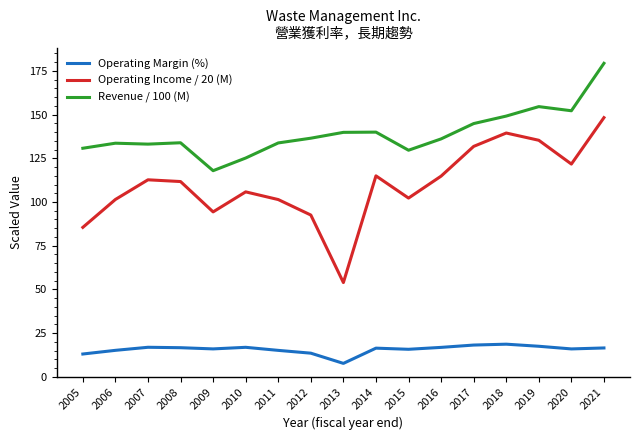

Where does the Operating Margin (%) series first go above 16?

2007